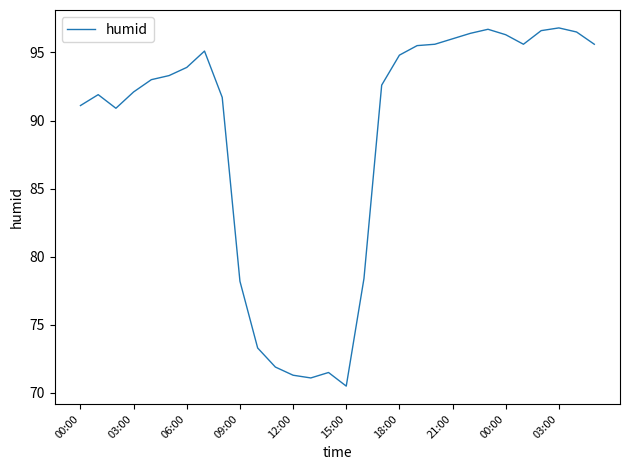

What is the maximum value shown in the chart?

96.8